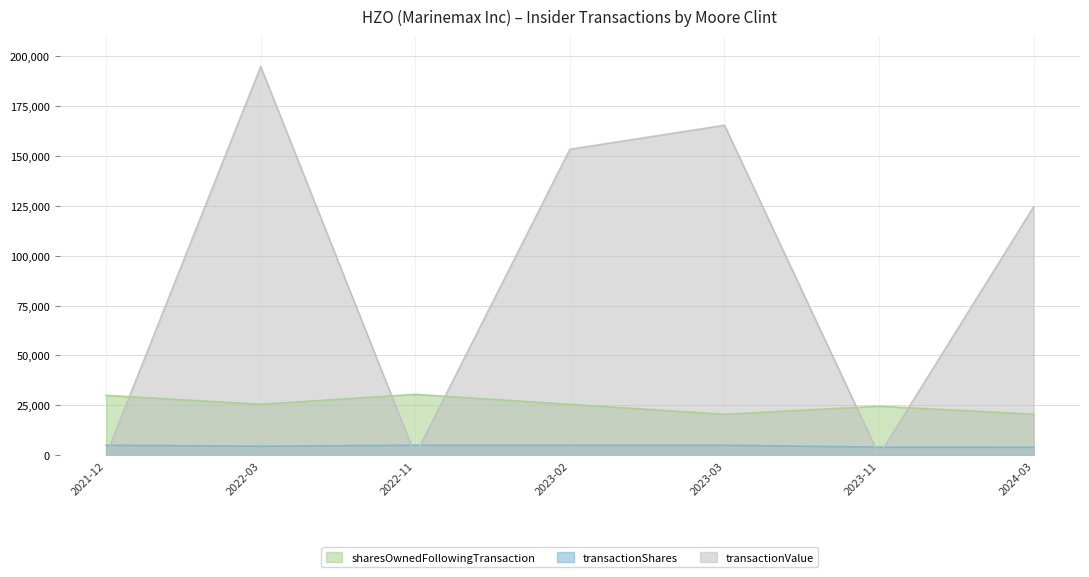

Count the number of categories in the chart.

7